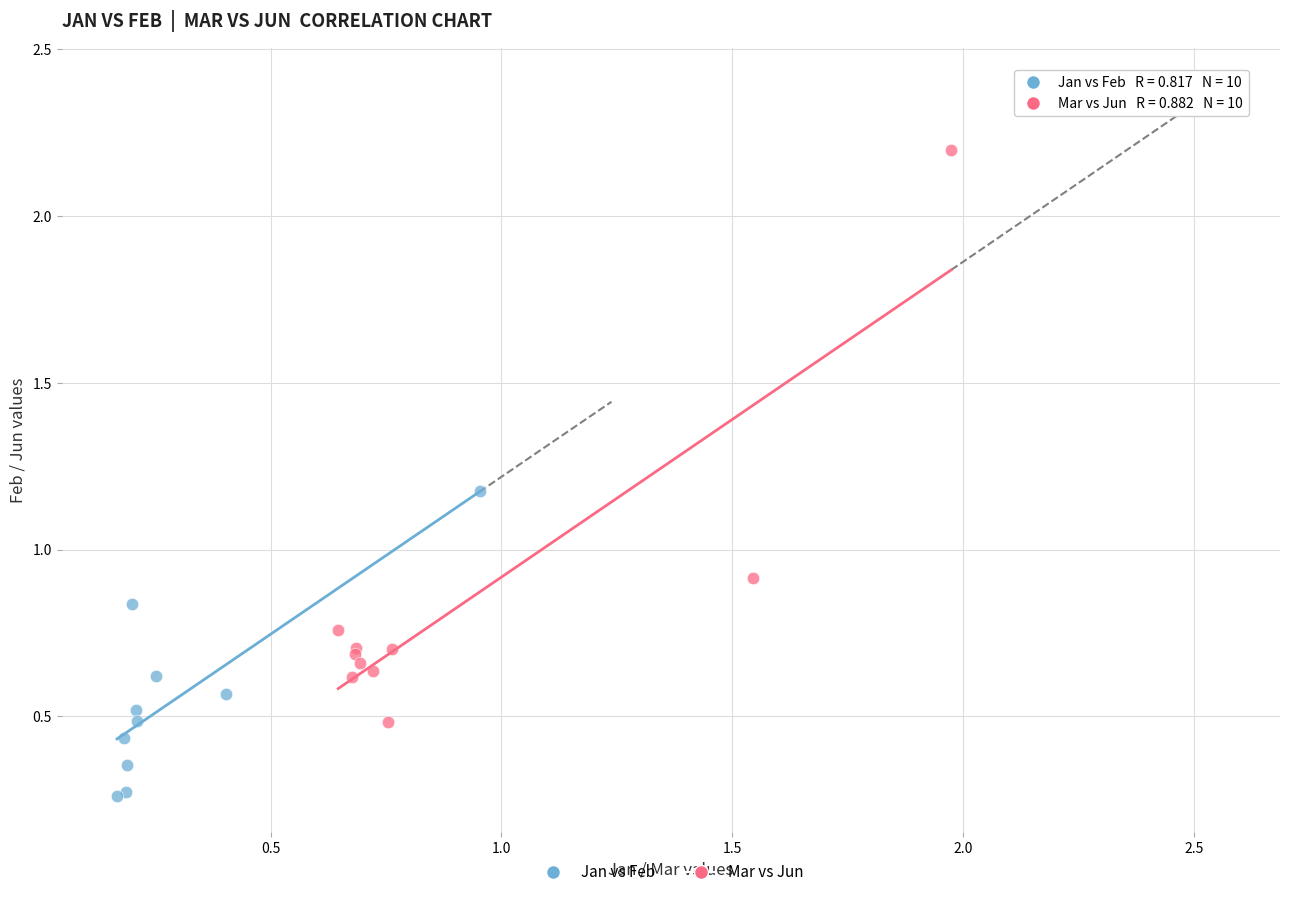

Which series has the largest Y range (max minus min)?

Mar vs Jun